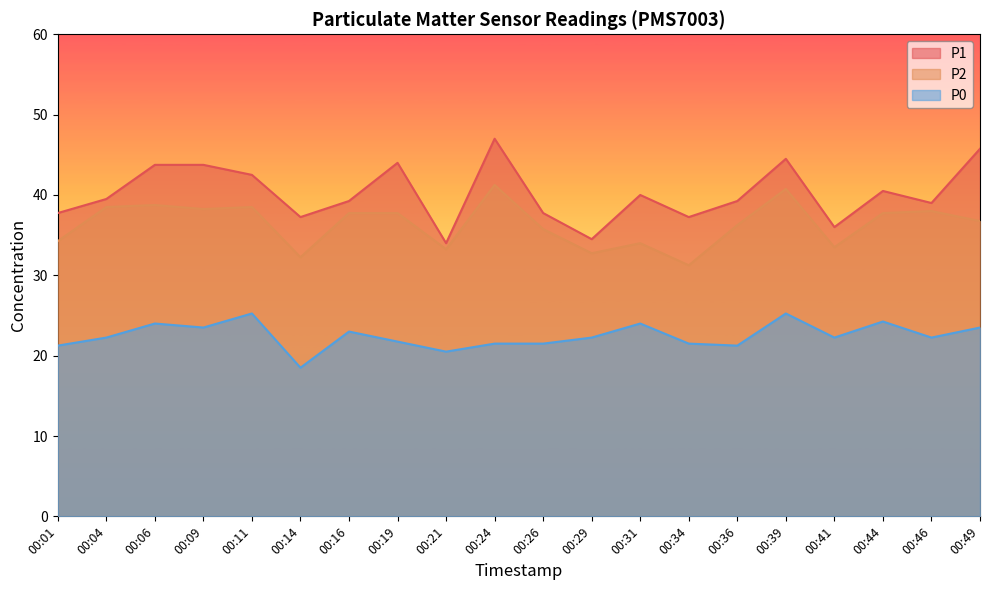

What is the difference between the P1 values at 00:41 and 00:24?

11.0